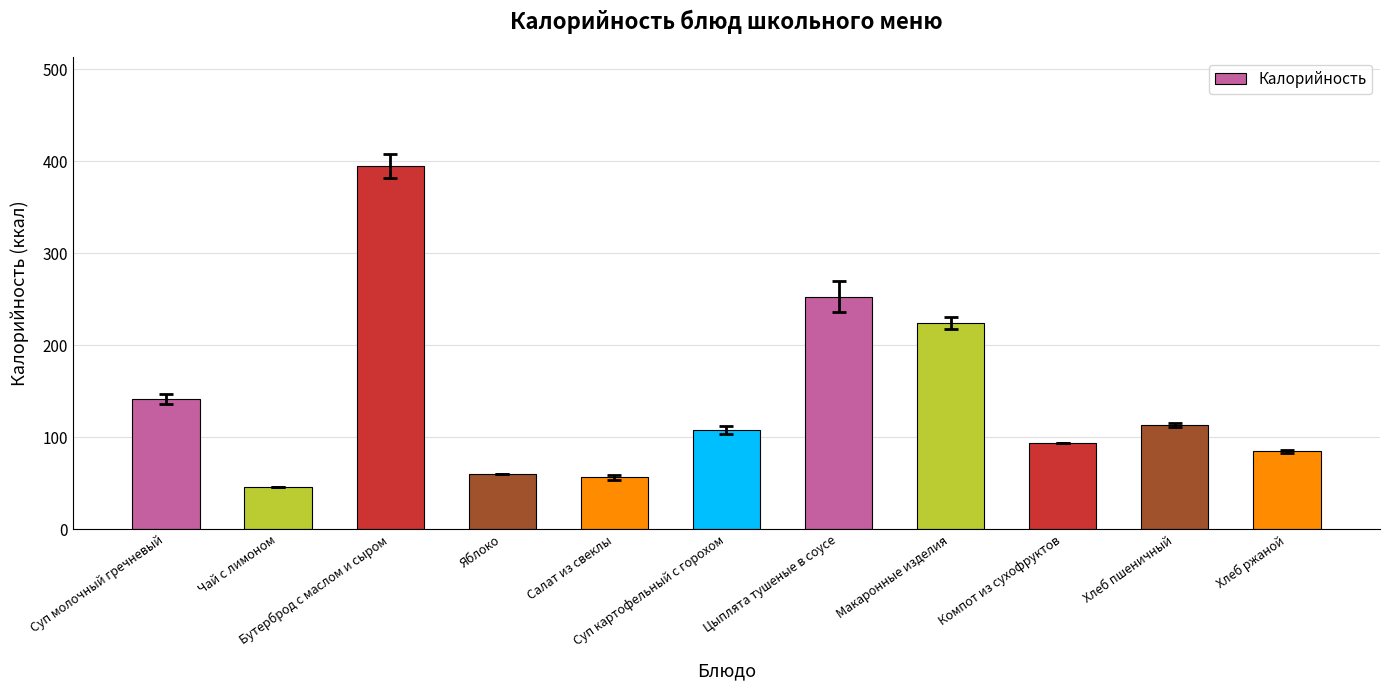

Reading left to right, extract all data points from this chart.

141.6	46.0	394.6	60.0	56.3	107.8	252.8	224.0	94.2	113.2	85.0